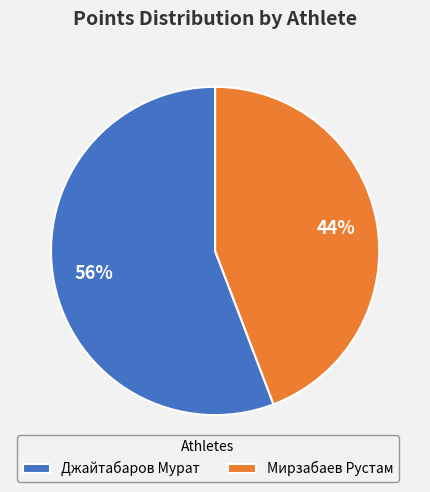

Do Мирзабаев Рустам and Джайтабаров Мурат together represent more than half of the pie?

Yes